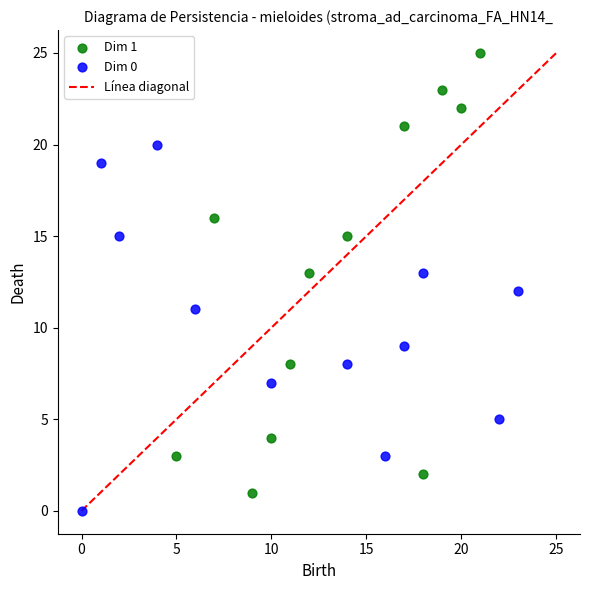

Which series reaches the maximum Y coordinate?

Dim 1